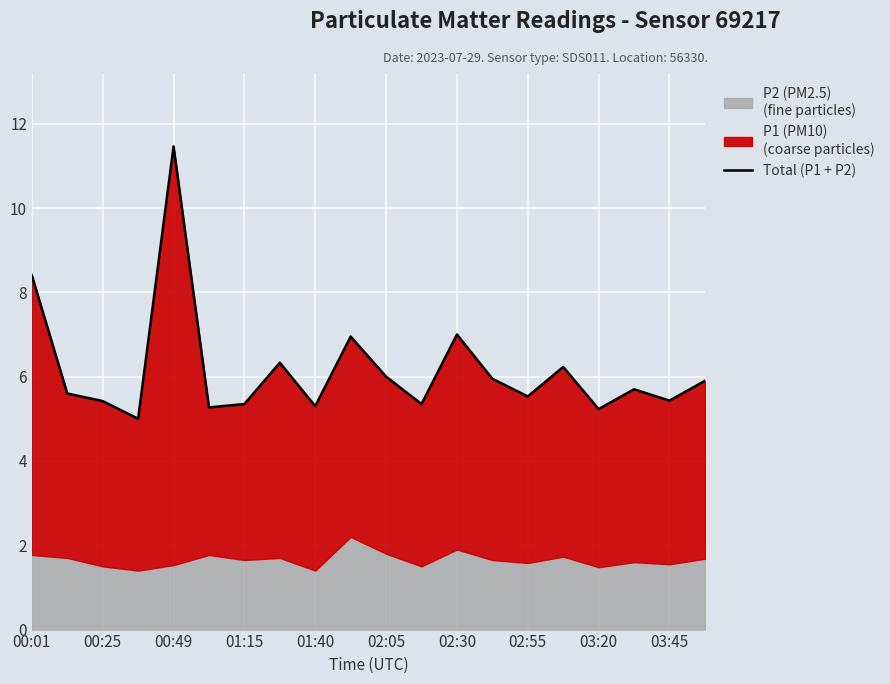

What is the value of the 10th point from the left?

7.0